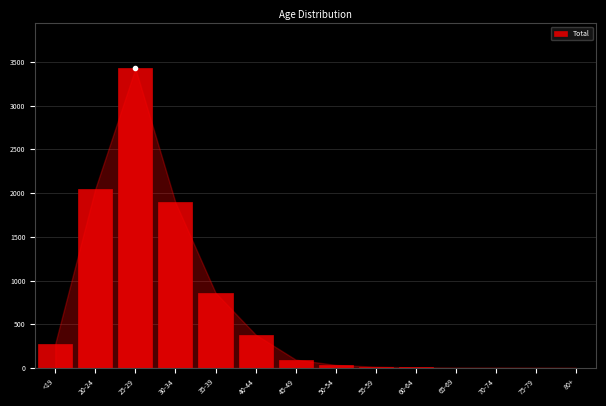

What is the change in value from 25-29 to 45-49?

-3329